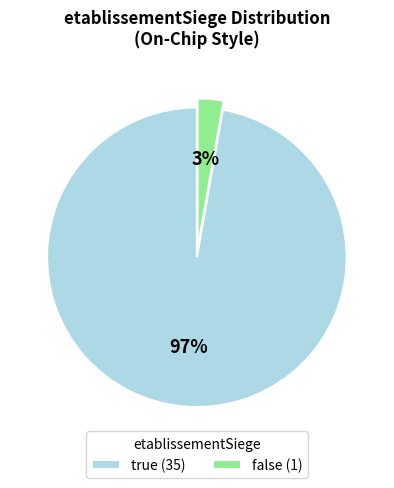

To the nearest percent, what portion does false represent?

3%